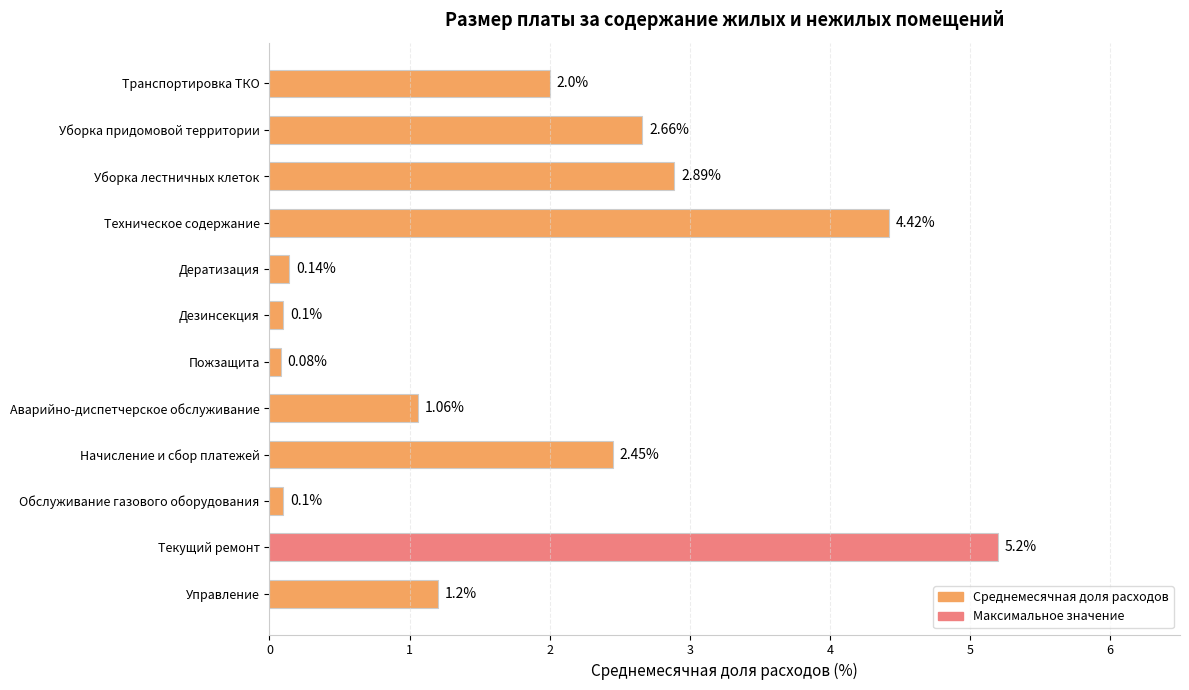

What is the ratio of the value at Транспортировка ТКО to the value at Управление?

1.7